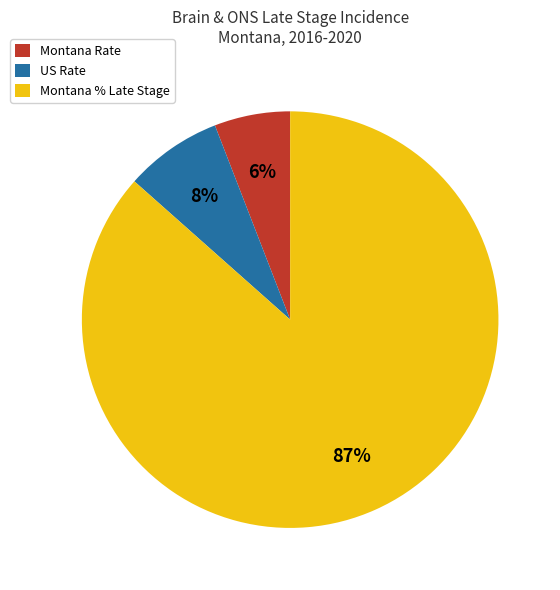

To the nearest percent, what is the average slice percentage?

33%